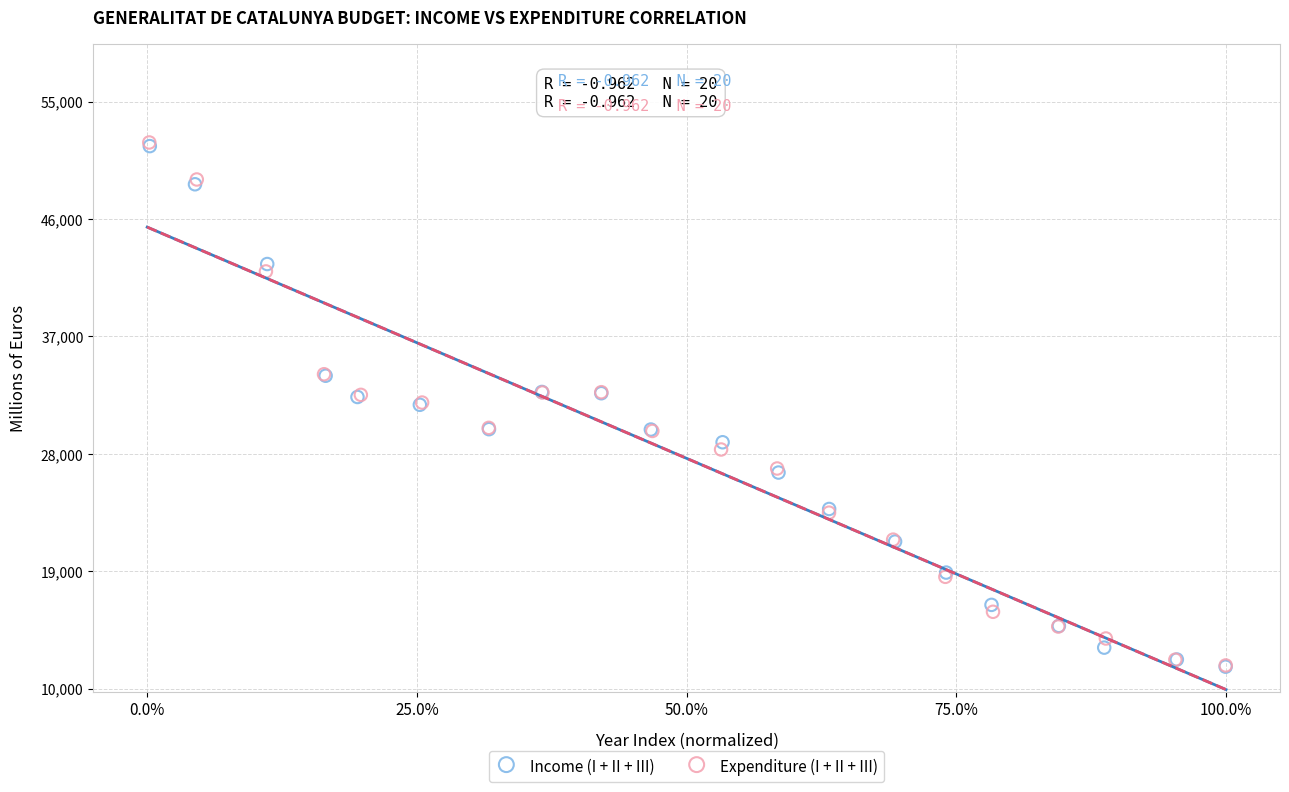

What are all the series names shown in the legend?

Income (I + II + III), Expenditure (I + II + III)